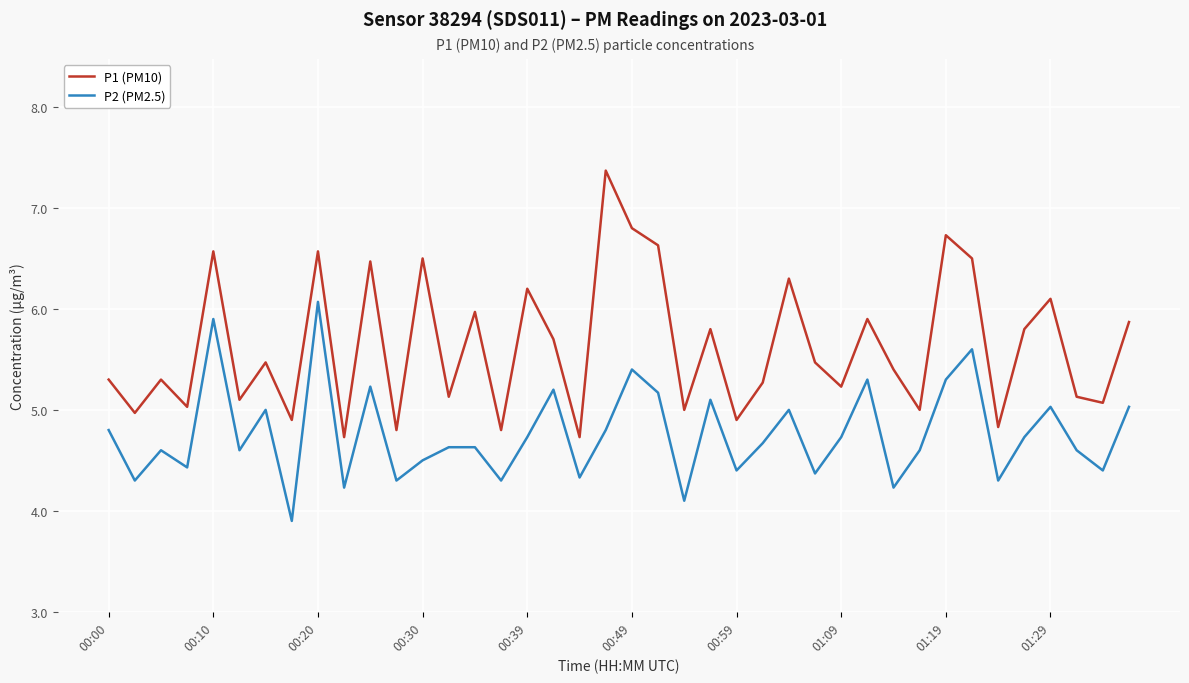

What is the sum of all P1 (PM10) values?

225.3